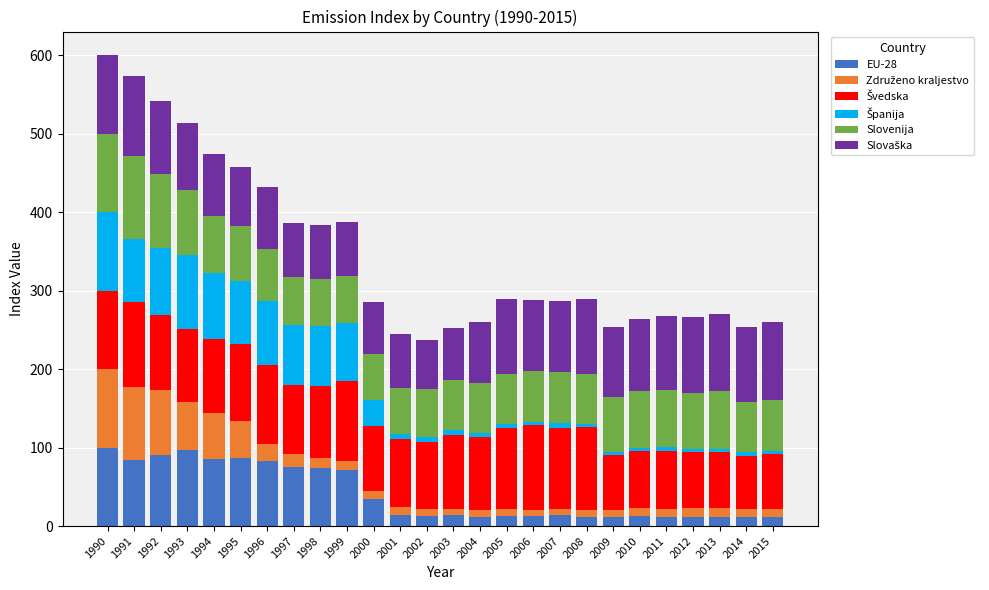

What is the sum of all EU-28 values?

1069.1